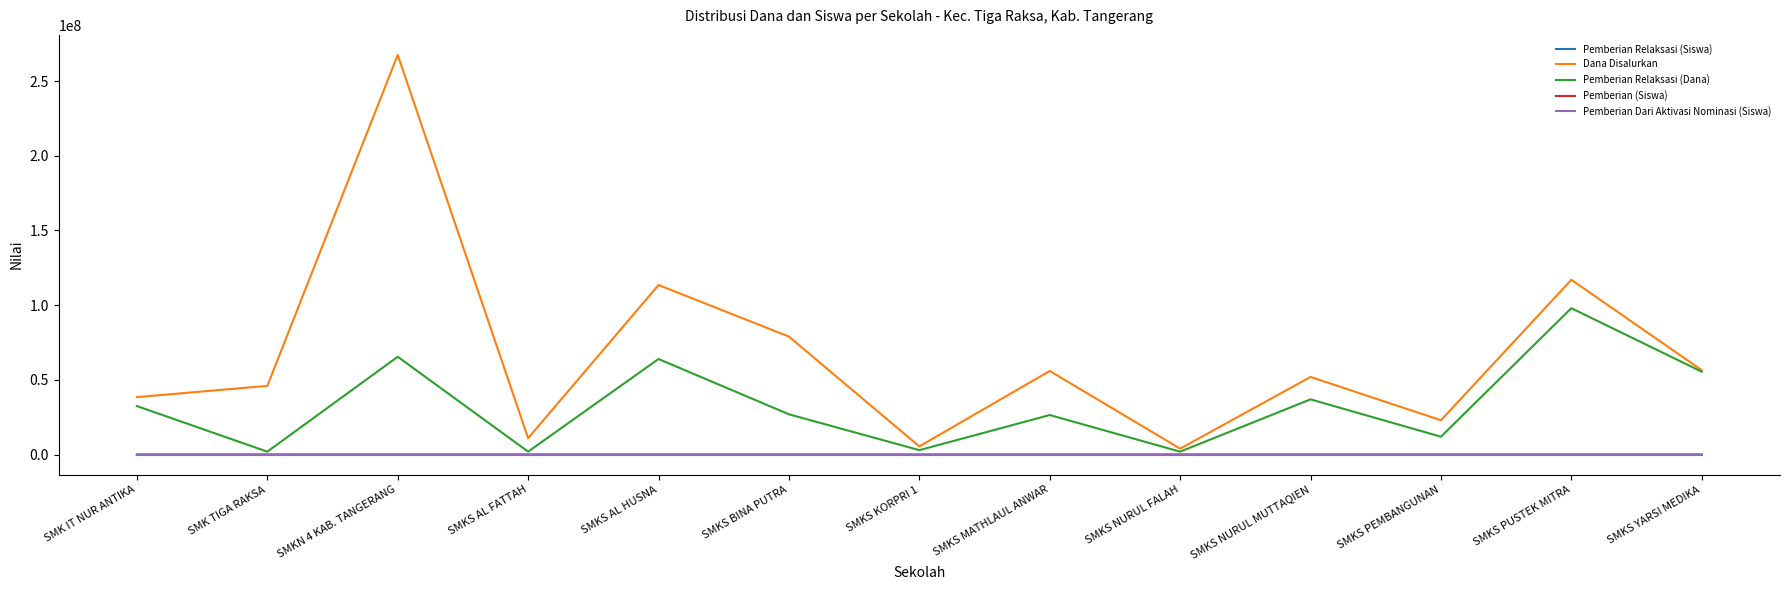

Between SMKS AL HUSNA and SMKS MATHLAUL ANWAR, which series saw the biggest shift?

Dana Disalurkan